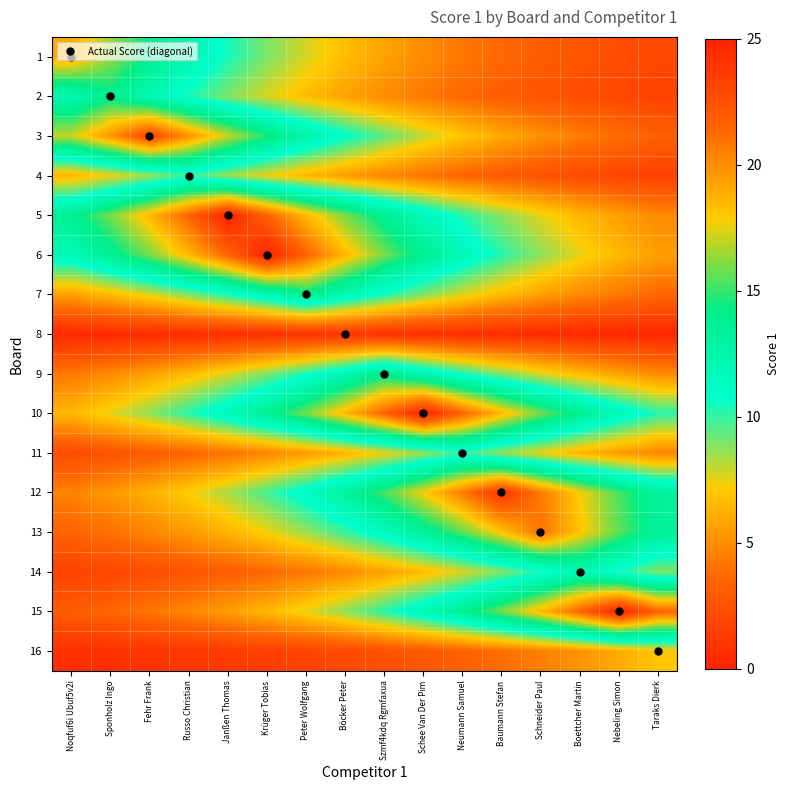

Reading right to left, what are all the values shown in this chart?

1: Taraks Dierk=2.0	Nebeling Simon=2.3	Boettcher Martin=2.7	Schneider Paul=3.1	Baumann Stefan=3.6	Neumann Samuel=4.2	Schee Van Der Pim=4.9	Szmf4kdq Rgmfaxua=5.7	Böcker Peter=6.6	Peter Wolfgang=7.7	Krüger Tobias=9.0	Janßen Thomas=10.4	Russo Christian=12.1	Fehr Frank=14.1	Sponholz Ingo=16.4	Noqfuf6i Ubuf5v2i=19.0
2: Taraks Dierk=1.7	Nebeling Simon=2.0	Boettcher Martin=2.3	Schneider Paul=2.7	Baumann Stefan=3.1	Neumann Samuel=3.6	Schee Van Der Pim=4.2	Szmf4kdq Rgmfaxua=4.9	Böcker Peter=5.7	Peter Wolfgang=6.6	Krüger Tobias=7.7	Janßen Thomas=8.9	Russo Christian=10.4	Fehr Frank=12.0	Sponholz Ingo=14.0	Noqfuf6i Ubuf5v2i=12.0
3: Taraks Dierk=3.3	Nebeling Simon=3.8	Boettcher Martin=4.4	Schneider Paul=5.1	Baumann Stefan=6.0	Neumann Samuel=6.9	Schee Van Der Pim=8.0	Szmf4kdq Rgmfaxua=9.4	Böcker Peter=10.9	Peter Wolfgang=12.6	Krüger Tobias=14.7	Janßen Thomas=17.0	Russo Christian=19.8	Fehr Frank=23.0	Sponholz Ingo=19.8	Noqfuf6i Ubuf5v2i=17.0
4: Taraks Dierk=1.7	Nebeling Simon=1.9	Boettcher Martin=2.2	Schneider Paul=2.6	Baumann Stefan=3.0	Neumann Samuel=3.5	Schee Van Der Pim=4.1	Szmf4kdq Rgmfaxua=4.7	Böcker Peter=5.5	Peter Wolfgang=6.4	Krüger Tobias=7.4	Janßen Thomas=8.6	Russo Christian=10.0	Fehr Frank=8.6	Sponholz Ingo=7.4	Noqfuf6i Ubuf5v2i=6.4
5: Taraks Dierk=4.8	Nebeling Simon=5.6	Boettcher Martin=6.5	Schneider Paul=7.5	Baumann Stefan=8.7	Neumann Samuel=10.2	Schee Van Der Pim=11.8	Szmf4kdq Rgmfaxua=13.7	Böcker Peter=15.9	Peter Wolfgang=18.5	Krüger Tobias=21.5	Janßen Thomas=25.0	Russo Christian=21.5	Fehr Frank=18.5	Sponholz Ingo=15.9	Noqfuf6i Ubuf5v2i=13.7
6: Taraks Dierk=5.6	Nebeling Simon=6.5	Boettcher Martin=7.5	Schneider Paul=8.7	Baumann Stefan=10.2	Neumann Samuel=11.8	Schee Van Der Pim=13.7	Szmf4kdq Rgmfaxua=15.9	Böcker Peter=18.5	Peter Wolfgang=21.5	Krüger Tobias=25.0	Janßen Thomas=21.5	Russo Christian=18.5	Fehr Frank=15.9	Sponholz Ingo=13.7	Noqfuf6i Ubuf5v2i=11.8
7: Taraks Dierk=3.6	Nebeling Simon=4.2	Boettcher Martin=4.9	Schneider Paul=5.7	Baumann Stefan=6.6	Neumann Samuel=7.7	Schee Van Der Pim=8.9	Szmf4kdq Rgmfaxua=10.4	Böcker Peter=12.0	Peter Wolfgang=14.0	Krüger Tobias=12.0	Janßen Thomas=10.4	Russo Christian=8.9	Fehr Frank=7.7	Sponholz Ingo=6.6	Noqfuf6i Ubuf5v2i=5.7
8: Taraks Dierk=0.3	Nebeling Simon=0.3	Boettcher Martin=0.4	Schneider Paul=0.5	Baumann Stefan=0.5	Neumann Samuel=0.6	Schee Van Der Pim=0.7	Szmf4kdq Rgmfaxua=0.9	Böcker Peter=1.0	Peter Wolfgang=0.9	Krüger Tobias=0.7	Janßen Thomas=0.6	Russo Christian=0.5	Fehr Frank=0.5	Sponholz Ingo=0.4	Noqfuf6i Ubuf5v2i=0.3
9: Taraks Dierk=4.9	Nebeling Simon=5.7	Boettcher Martin=6.6	Schneider Paul=7.7	Baumann Stefan=8.9	Neumann Samuel=10.4	Schee Van Der Pim=12.0	Szmf4kdq Rgmfaxua=14.0	Böcker Peter=12.0	Peter Wolfgang=10.4	Krüger Tobias=8.9	Janßen Thomas=7.7	Russo Christian=6.6	Fehr Frank=5.7	Sponholz Ingo=4.9	Noqfuf6i Ubuf5v2i=4.2
10: Taraks Dierk=10.2	Nebeling Simon=11.8	Boettcher Martin=13.7	Schneider Paul=15.9	Baumann Stefan=18.5	Neumann Samuel=21.5	Schee Van Der Pim=25.0	Szmf4kdq Rgmfaxua=21.5	Böcker Peter=18.5	Peter Wolfgang=15.9	Krüger Tobias=13.7	Janßen Thomas=11.8	Russo Christian=10.2	Fehr Frank=8.7	Sponholz Ingo=7.5	Noqfuf6i Ubuf5v2i=6.5
11: Taraks Dierk=4.7	Nebeling Simon=5.5	Boettcher Martin=6.4	Schneider Paul=7.4	Baumann Stefan=8.6	Neumann Samuel=10.0	Schee Van Der Pim=8.6	Szmf4kdq Rgmfaxua=7.4	Böcker Peter=6.4	Peter Wolfgang=5.5	Krüger Tobias=4.7	Janßen Thomas=4.1	Russo Christian=3.5	Fehr Frank=3.0	Sponholz Ingo=2.6	Noqfuf6i Ubuf5v2i=2.2
12: Taraks Dierk=13.2	Nebeling Simon=15.3	Boettcher Martin=17.8	Schneider Paul=20.7	Baumann Stefan=24.0	Neumann Samuel=20.7	Schee Van Der Pim=17.8	Szmf4kdq Rgmfaxua=15.3	Böcker Peter=13.2	Peter Wolfgang=11.3	Krüger Tobias=9.8	Janßen Thomas=8.4	Russo Christian=7.2	Fehr Frank=6.2	Sponholz Ingo=5.4	Noqfuf6i Ubuf5v2i=4.6
13: Taraks Dierk=13.4	Nebeling Simon=15.6	Boettcher Martin=18.1	Schneider Paul=21.0	Baumann Stefan=18.1	Neumann Samuel=15.6	Schee Van Der Pim=13.4	Szmf4kdq Rgmfaxua=11.5	Böcker Peter=9.9	Peter Wolfgang=8.5	Krüger Tobias=7.3	Janßen Thomas=6.3	Russo Christian=5.4	Fehr Frank=4.7	Sponholz Ingo=4.0	Noqfuf6i Ubuf5v2i=3.5
14: Taraks Dierk=8.9	Nebeling Simon=10.3	Boettcher Martin=12.0	Schneider Paul=10.3	Baumann Stefan=8.9	Neumann Samuel=7.7	Schee Van Der Pim=6.6	Szmf4kdq Rgmfaxua=5.7	Böcker Peter=4.9	Peter Wolfgang=4.2	Krüger Tobias=3.6	Janßen Thomas=3.1	Russo Christian=2.7	Fehr Frank=2.3	Sponholz Ingo=2.0	Noqfuf6i Ubuf5v2i=1.7
15: Taraks Dierk=21.5	Nebeling Simon=25.0	Boettcher Martin=21.5	Schneider Paul=18.5	Baumann Stefan=15.9	Neumann Samuel=13.7	Schee Van Der Pim=11.8	Szmf4kdq Rgmfaxua=10.2	Böcker Peter=8.7	Peter Wolfgang=7.5	Krüger Tobias=6.5	Janßen Thomas=5.6	Russo Christian=4.8	Fehr Frank=4.1	Sponholz Ingo=3.6	Noqfuf6i Ubuf5v2i=3.1
16: Taraks Dierk=7.0	Nebeling Simon=6.0	Boettcher Martin=5.2	Schneider Paul=4.5	Baumann Stefan=3.8	Neumann Samuel=3.3	Schee Van Der Pim=2.8	Szmf4kdq Rgmfaxua=2.4	Böcker Peter=2.1	Peter Wolfgang=1.8	Krüger Tobias=1.6	Janßen Thomas=1.3	Russo Christian=1.2	Fehr Frank=1.0	Sponholz Ingo=0.9	Noqfuf6i Ubuf5v2i=0.7